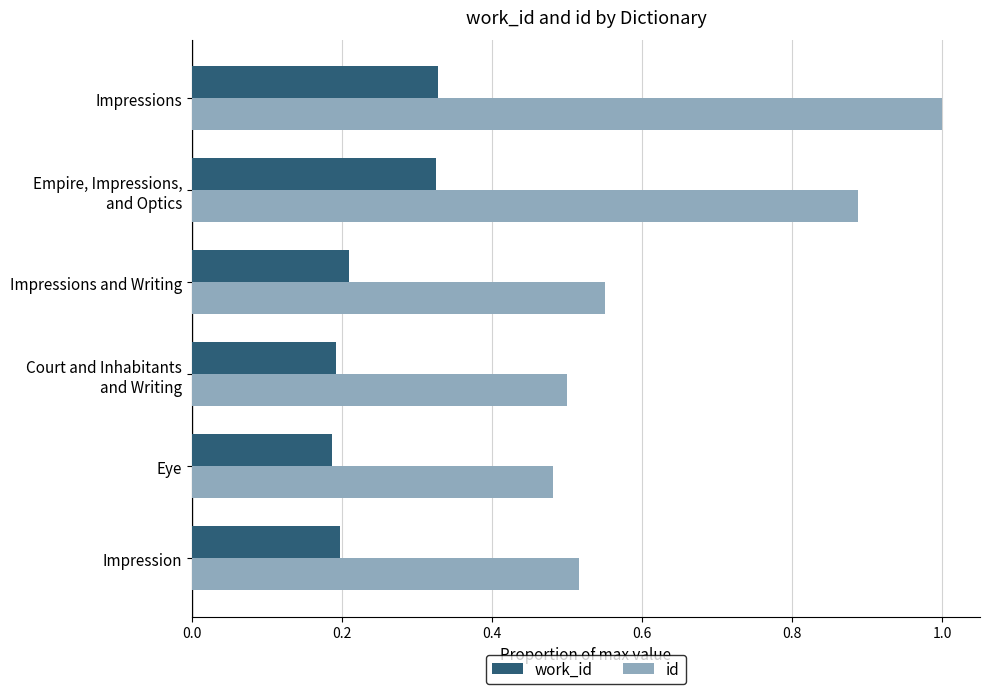

What is the sum of all work_id values?

1.4